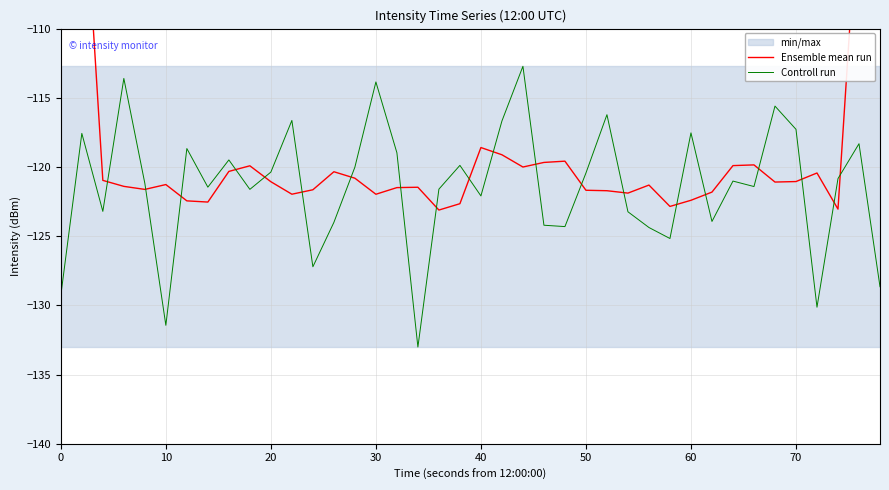

Reading left to right, transcribe all the data shown in this chart.

Ensemble mean run: -74.0	-96.7	-121.0	-121.4	-121.6	-121.3	-122.4	-122.5	-120.3	-119.9	-121.1	-122.0	-121.6	-120.3	-120.8	-122.0	-121.5	-121.5	-123.1	-122.7	-118.6	-119.1	-120.0	-119.7	-119.6	-121.7	-121.7	-121.9	-121.3	-122.9	-122.4	-121.8	-119.9	-119.9	-121.1	-121.1	-120.4	-123.0	-99.6	-73.6
Controll run: -129.3	-117.6	-123.2	-113.6	-121.2	-131.4	-118.7	-121.5	-119.5	-121.6	-120.4	-116.6	-127.2	-124.0	-120.0	-113.9	-119.0	-133.0	-121.6	-119.9	-122.1	-116.7	-112.7	-124.2	-124.3	-120.4	-116.2	-123.2	-124.4	-125.2	-117.5	-123.9	-121.0	-121.4	-115.6	-117.3	-130.1	-120.8	-118.3	-128.7